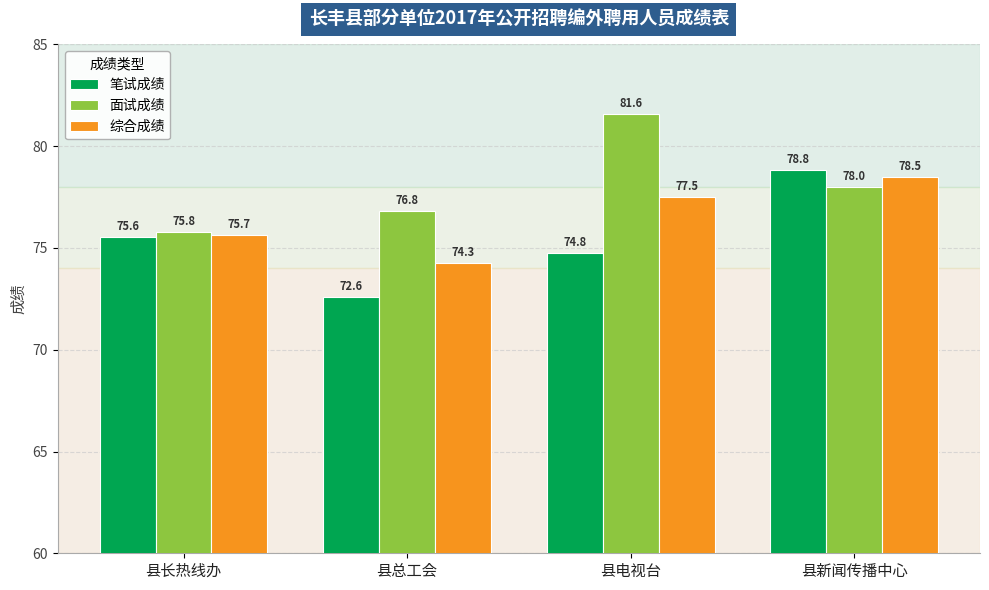

Rank the series at 县电视台 from highest to lowest value.

面试成绩, 综合成绩, 笔试成绩